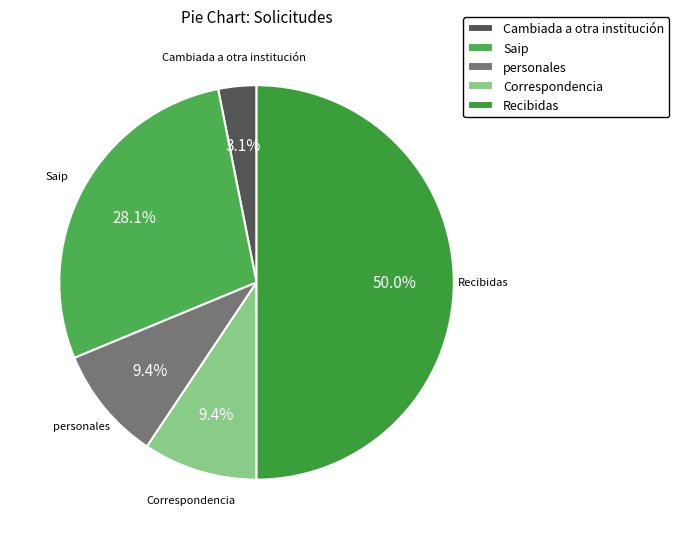

Approximately how many times larger is the value at personales compared to Cambiada a otra institución?

3.0